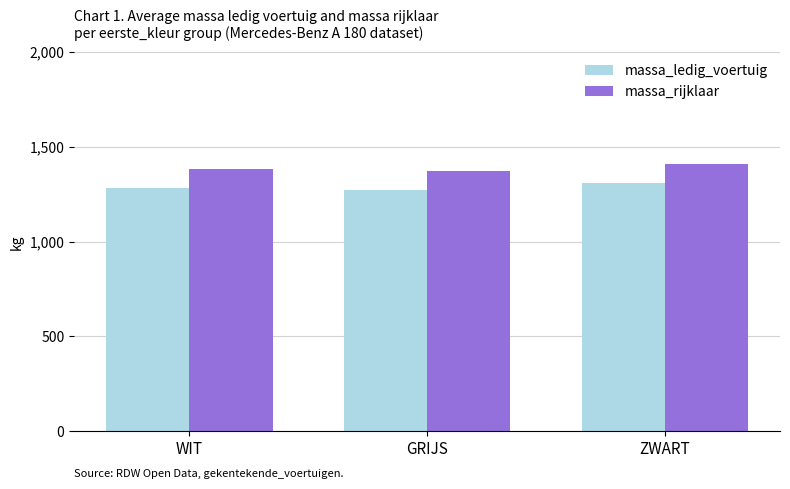

Reading left to right, extract all data points from this chart.

massa_ledig_voertuig: WIT=1283.8	GRIJS=1270.0	ZWART=1310.0
massa_rijklaar: WIT=1383.8	GRIJS=1370.0	ZWART=1410.0